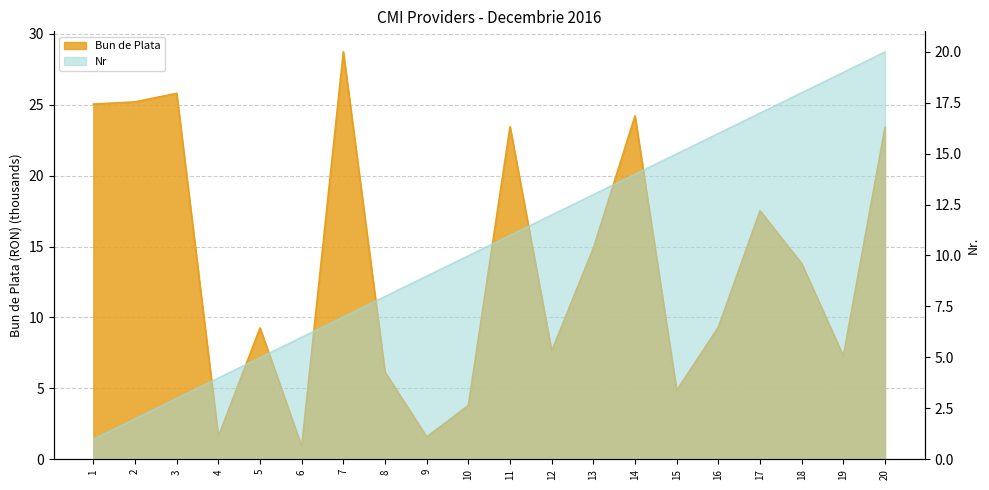

Reading right to left, transcribe all the data shown in this chart.

Bun de Plata: 20=23.4	19=7.3	18=13.8	17=17.5	16=9.3	15=4.9	14=24.2	13=14.9	12=7.6	11=23.5	10=3.8	9=1.6	8=6.1	7=28.7	6=0.9	5=9.3	4=1.6	3=25.8	2=25.2	1=25.0
Nr: 20=20.0	19=19.0	18=18.0	17=17.0	16=16.0	15=15.0	14=14.0	13=13.0	12=12.0	11=11.0	10=10.0	9=9.0	8=8.0	7=7.0	6=6.0	5=5.0	4=4.0	3=3.0	2=2.0	1=1.0